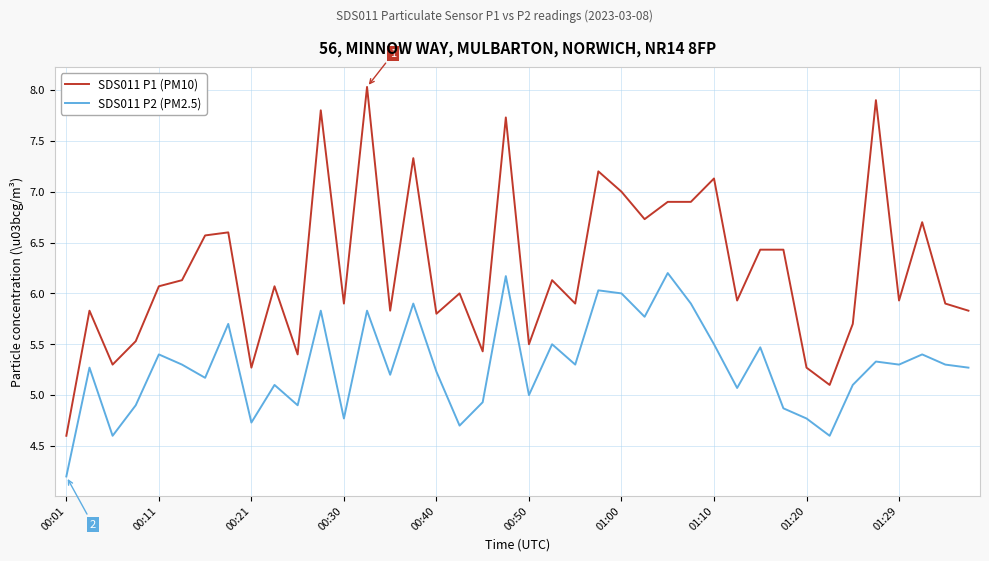

What is the greatest value displayed?

8.0